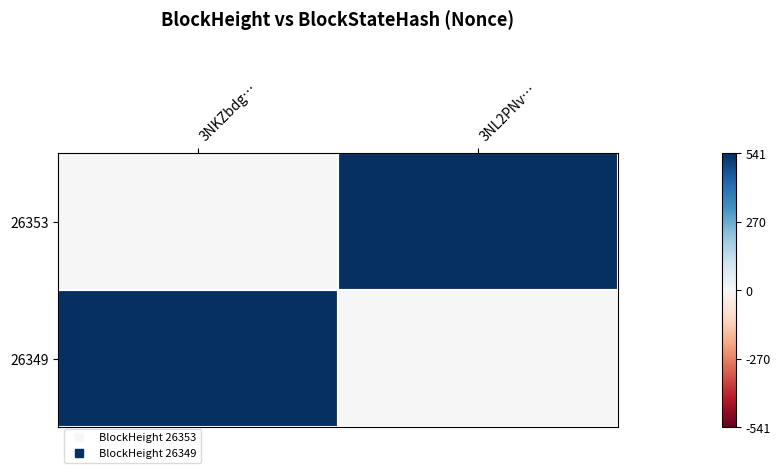

Rank the series by their maximum value, from lowest to highest.

26353, 26349